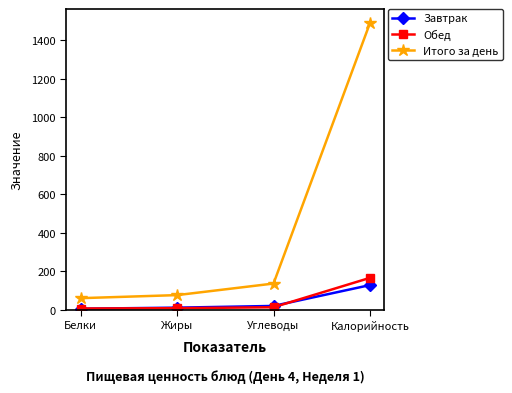

True or false: Завтрак and Итого за день intersect in this chart.

False